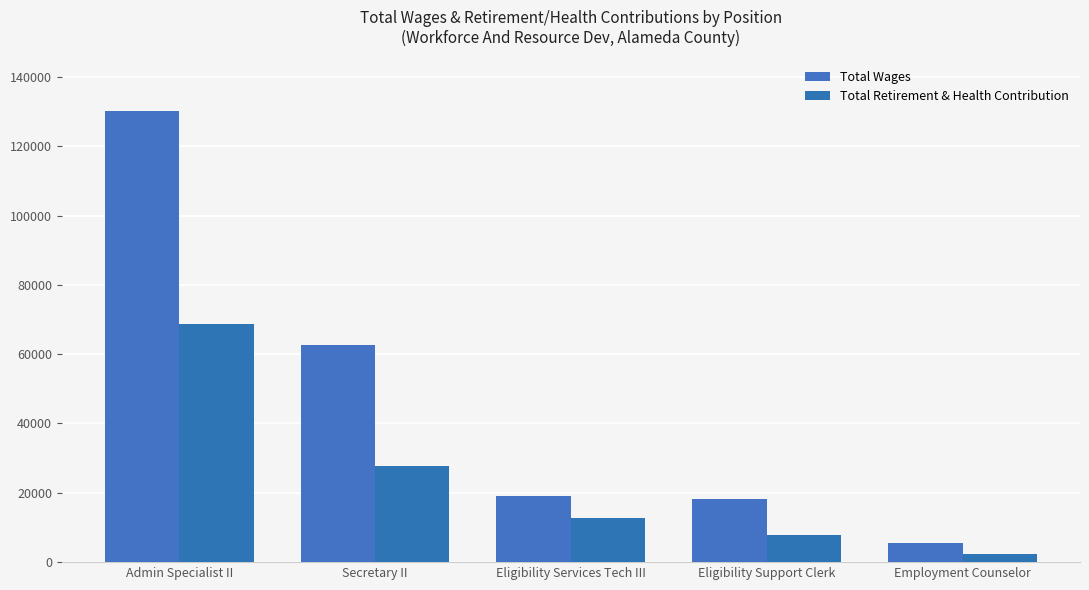

Are the bars horizontal?

No